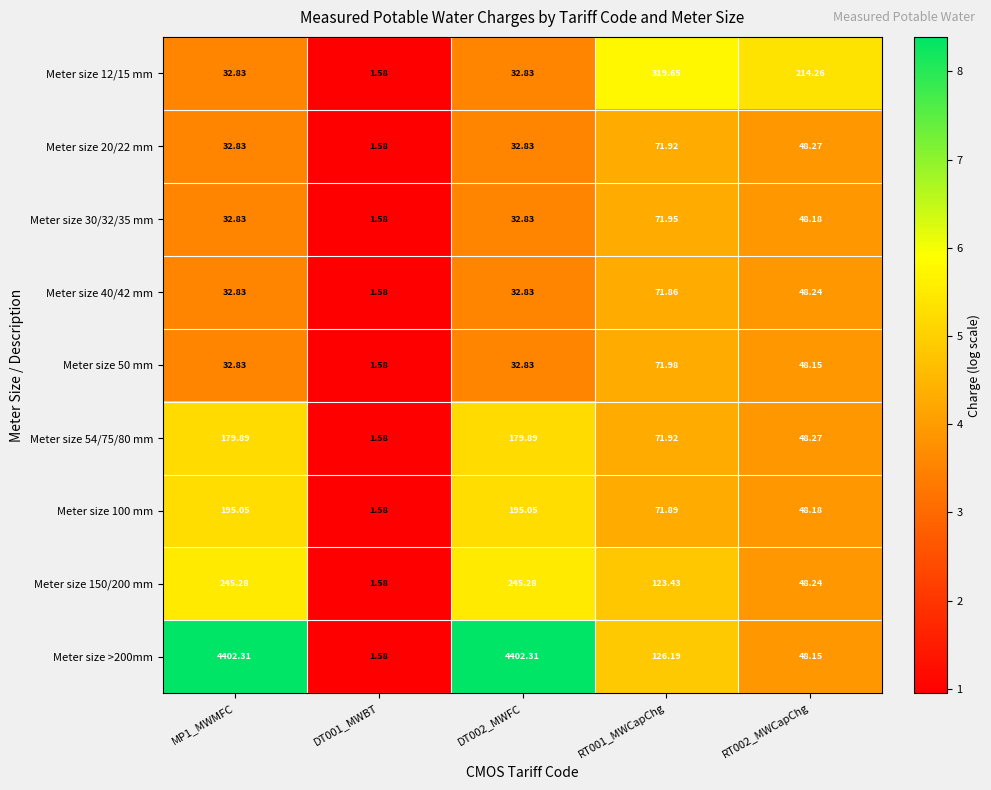

Is the value of Meter size 54/75/80 mm at MP1_MWMFC greater than the value of Meter size 50 mm at RT002_MWCapChg?

Yes